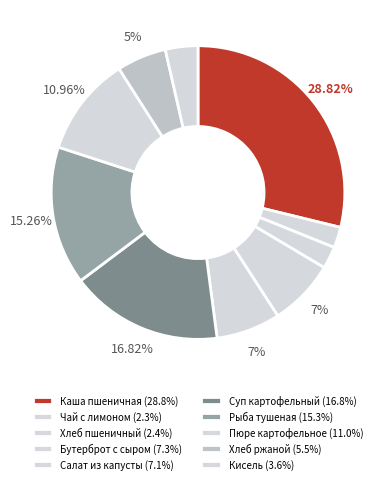

True or false: Хлеб ржаной accounts for 18% of the total.

False